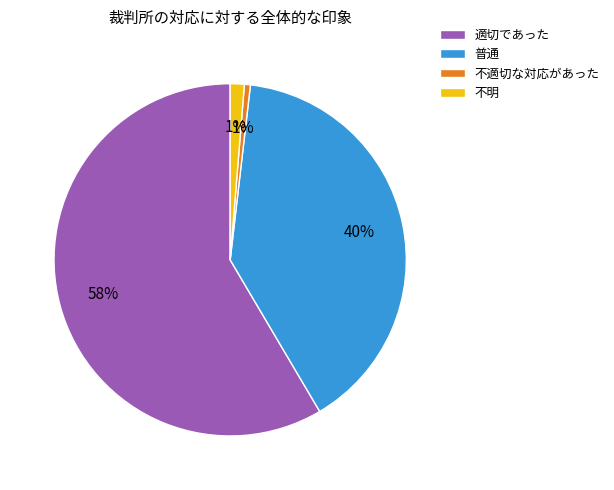

Is the sum of 適切であった and 不適切な対応があった greater than half?

Yes